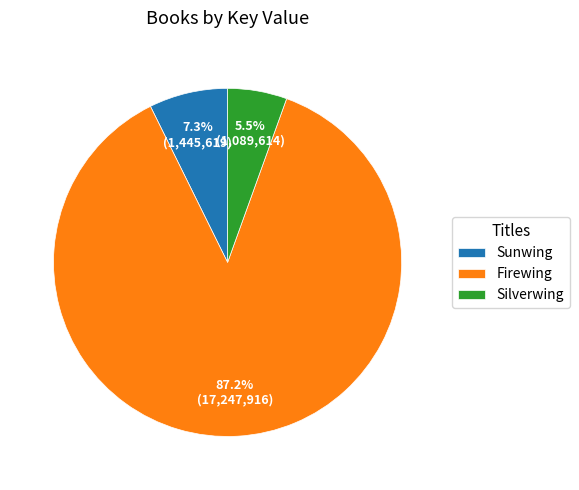

To the nearest percent, what is the difference between the Sunwing and Firewing slice percentages?

80%